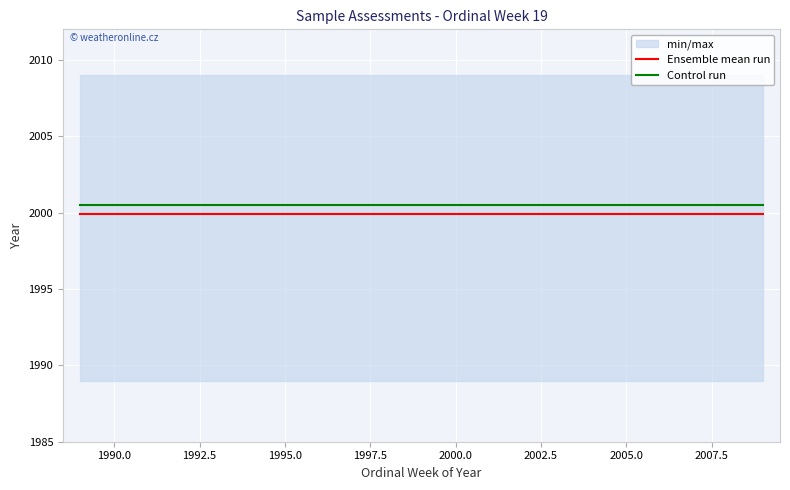

True or false: Control run and Ensemble mean run intersect in this chart.

False